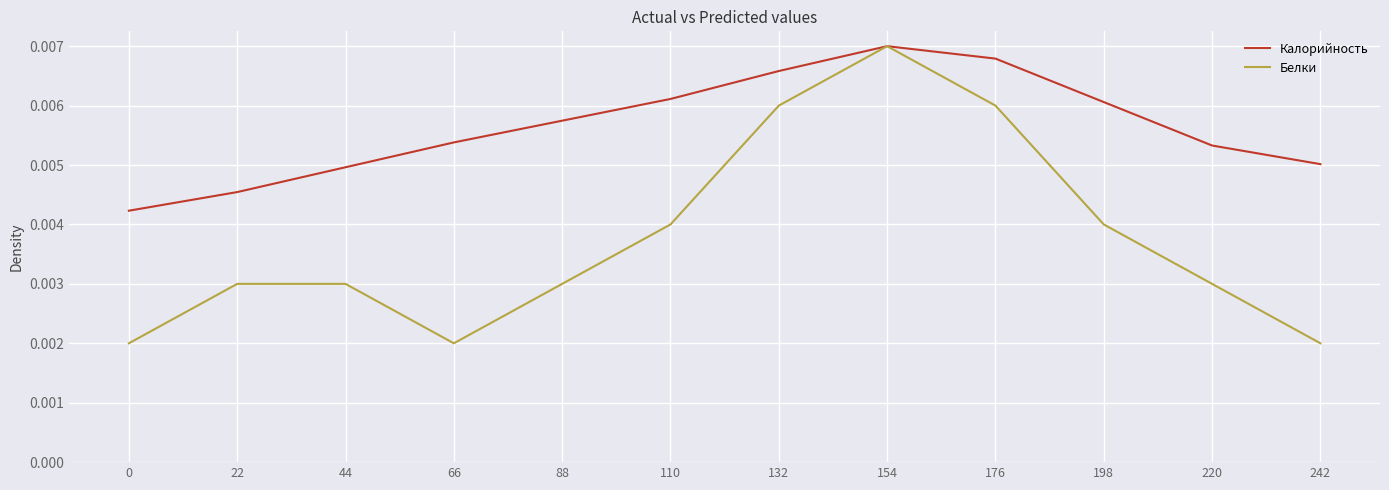

What are all the series names shown in the legend?

Калорийность, Белки